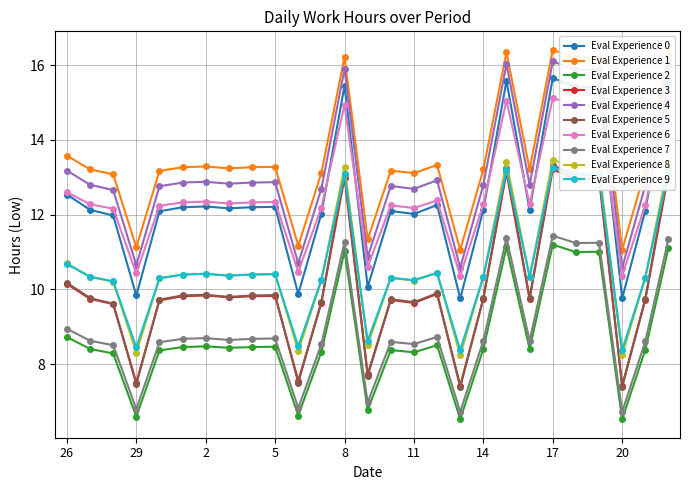

What is the value of the Eval Experience 9 point at the 23rd from the left?

13.1